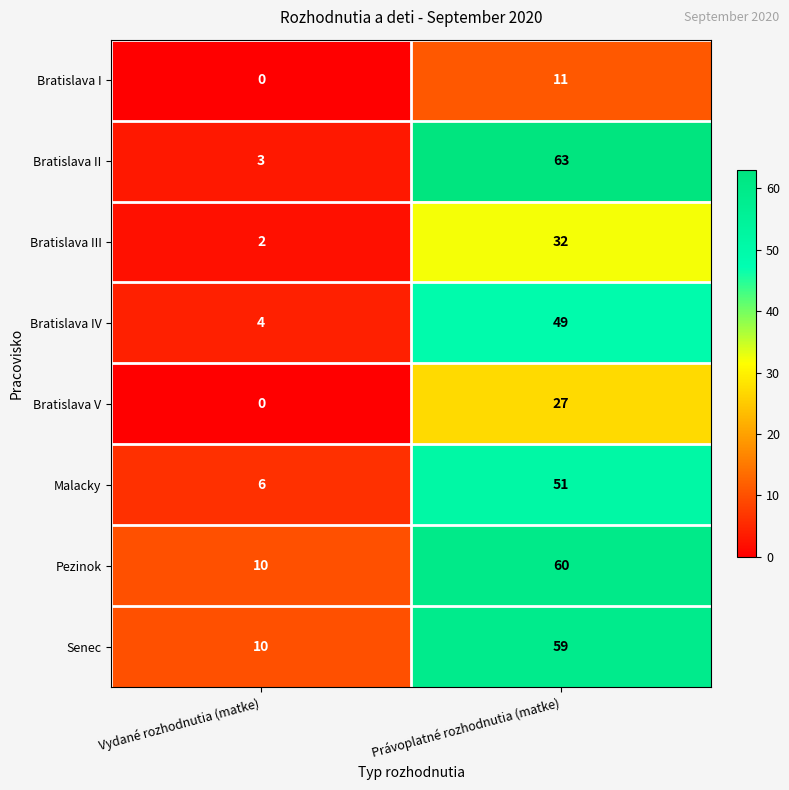

What is the sum of the Bratislava IV values at Právoplatné rozhodnutia (matke) and Vydané rozhodnutia (matke)?

53